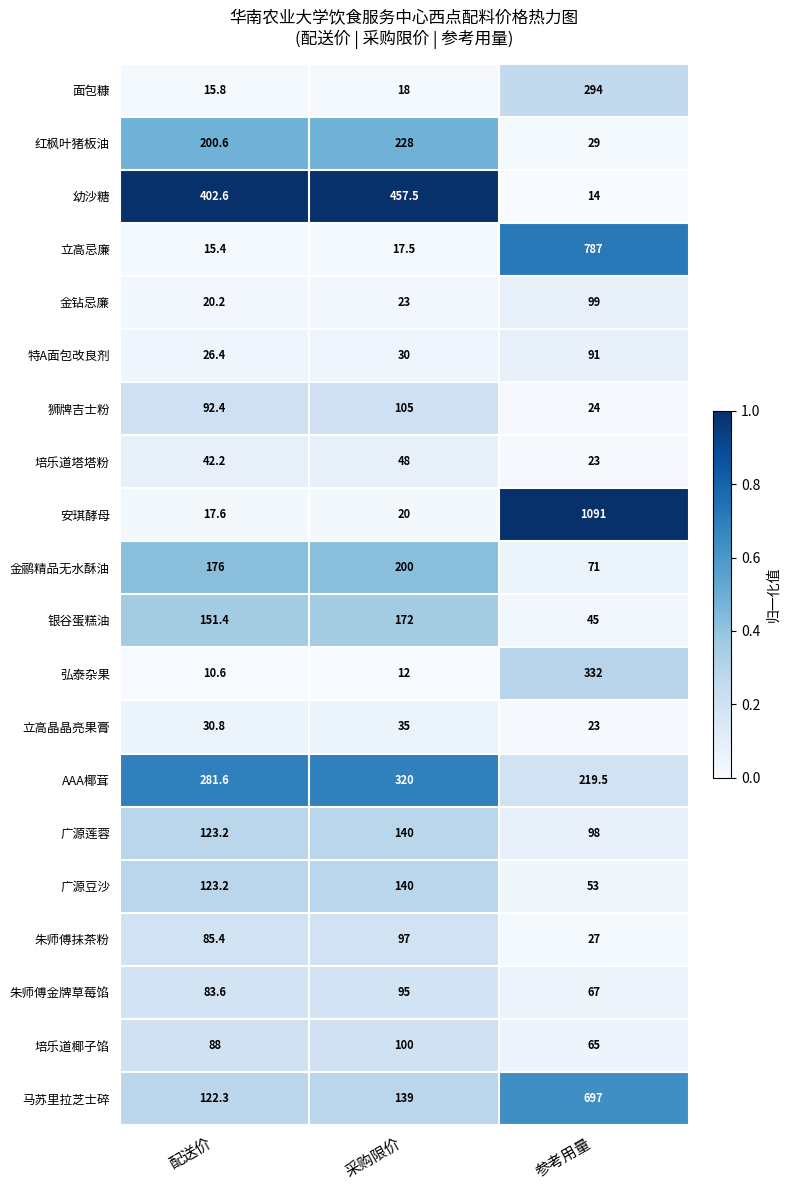

How many categories are shown in the chart?

3